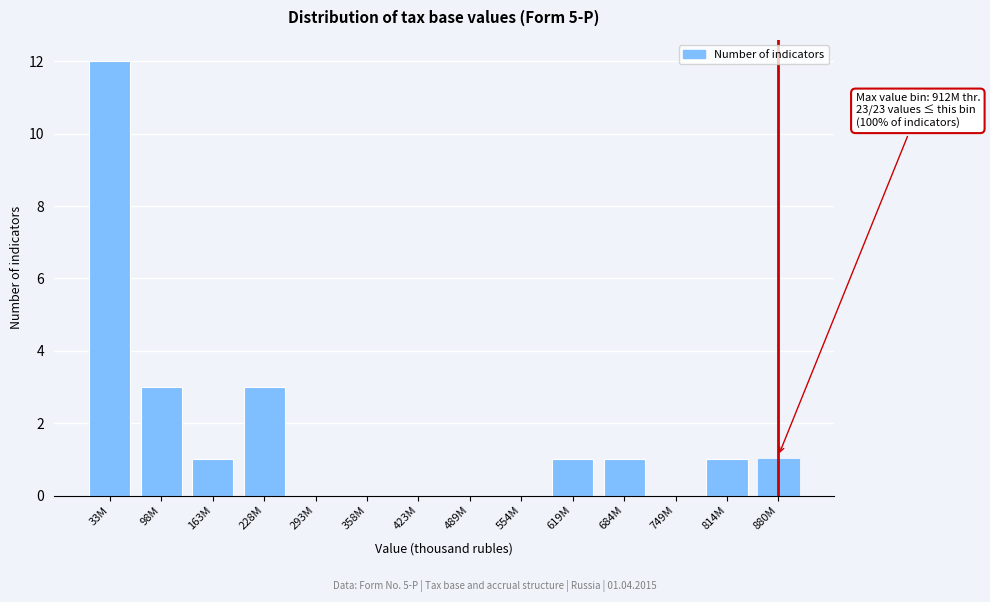

Reading left to right, extract all data points from this chart.

33M=12	98M=3	163M=1	228M=3	293M=0	358M=0	423M=0	489M=0	554M=0	619M=1	684M=1	749M=0	814M=1	880M=1